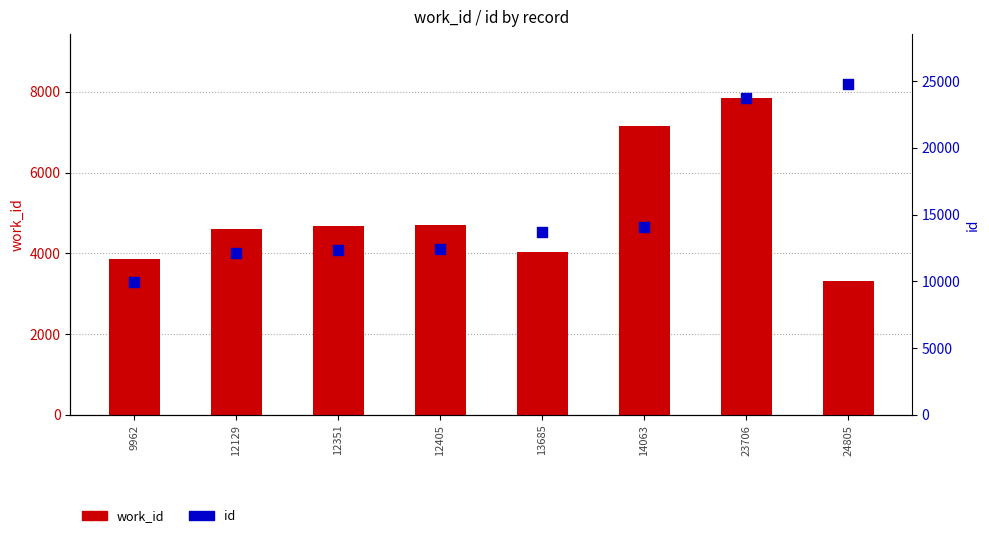

At how many categories does at least one series exceed 3653?

8